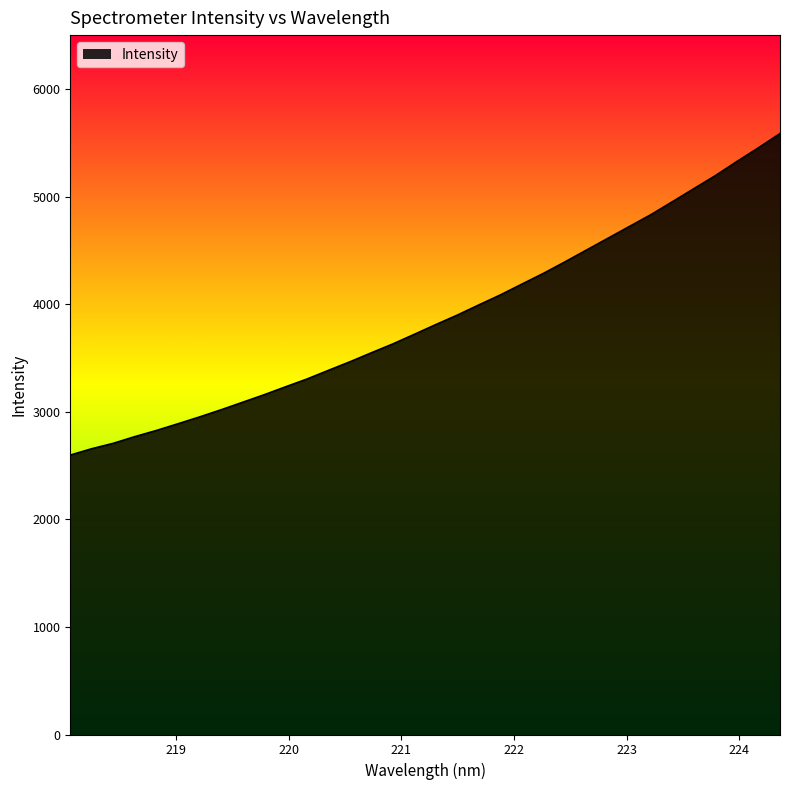

What is the difference between the second highest and minimum values?

2856.3